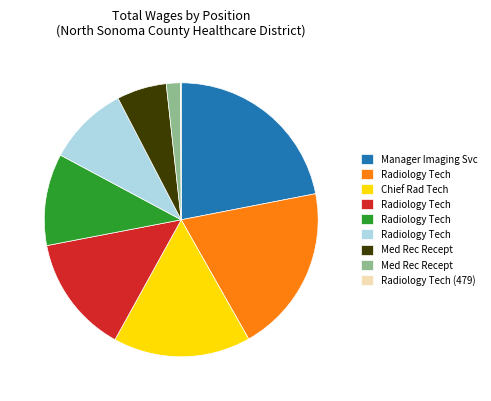

Does any single category account for the majority?

No